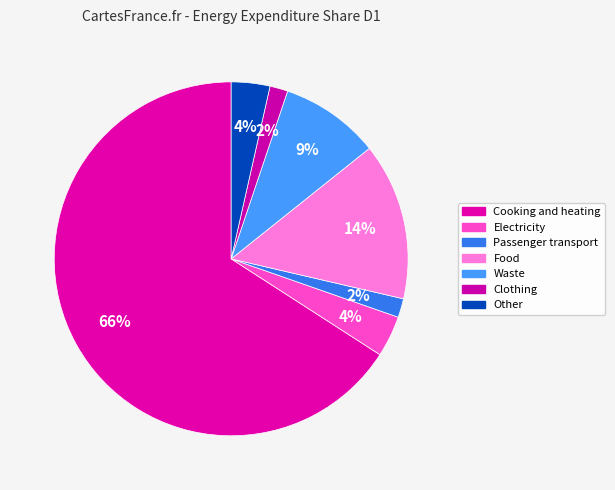

Is there a majority slice in this chart?

Yes